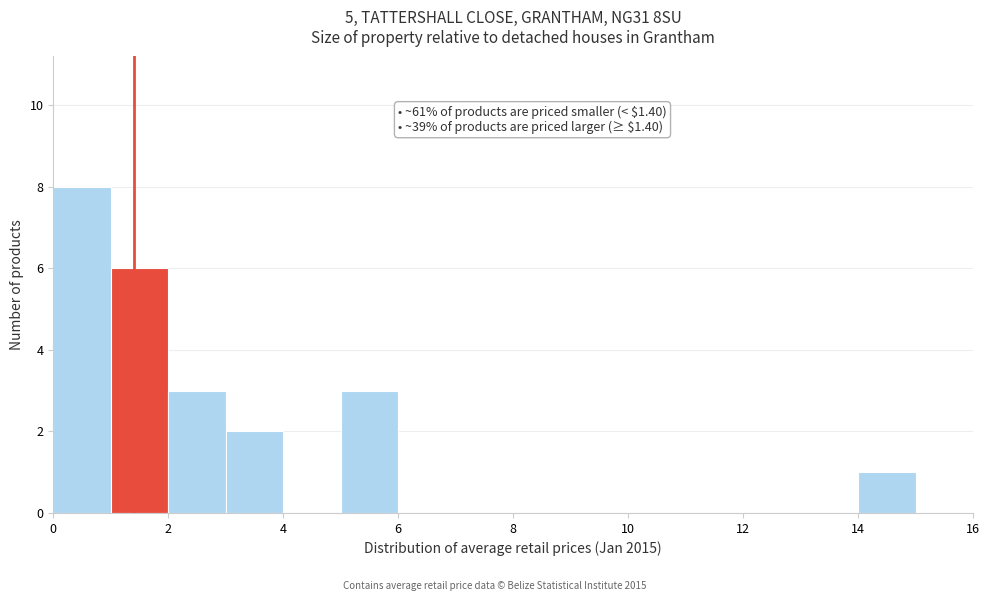

Which range on the x-axis has the tallest bar?

0 to 1